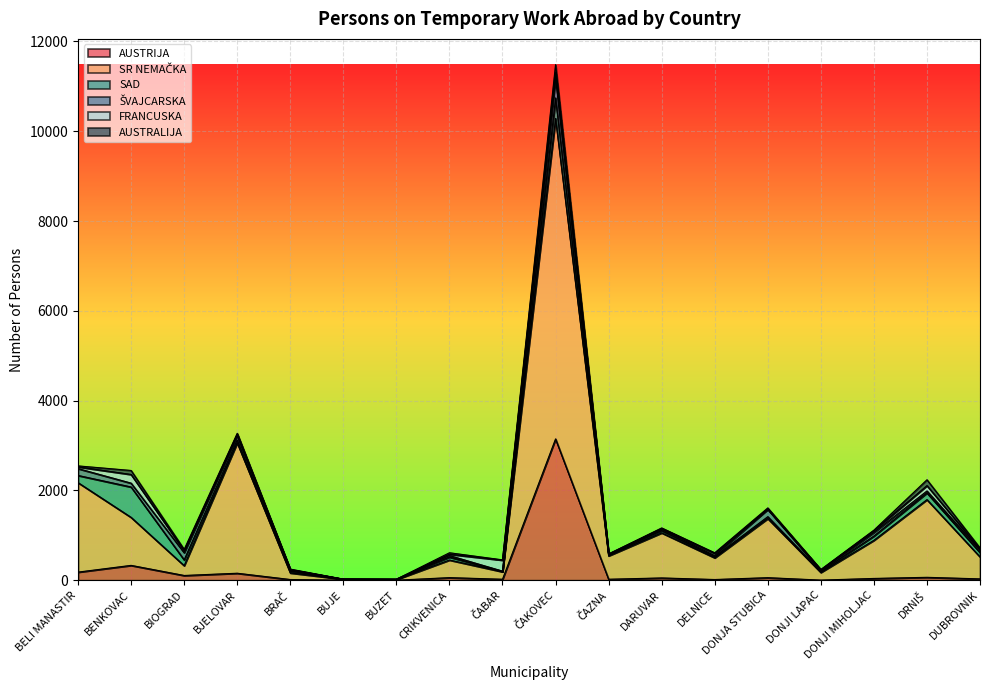

Rank the categories by AUSTRIJA value from lowest to highest.

BUJE, BUZET, DONJI LAPAC, BRAČ, DELNICE, ČABAR, ČAZNA, DUBROVNIK, DONJI MIHOLJAC, DARUVAR, DONJA STUBICA, CRIKVENICA, DRNIŠ, BIOGRAD, BJELOVAR, BELI MANASTIR, BENKOVAC, ČAKOVEC